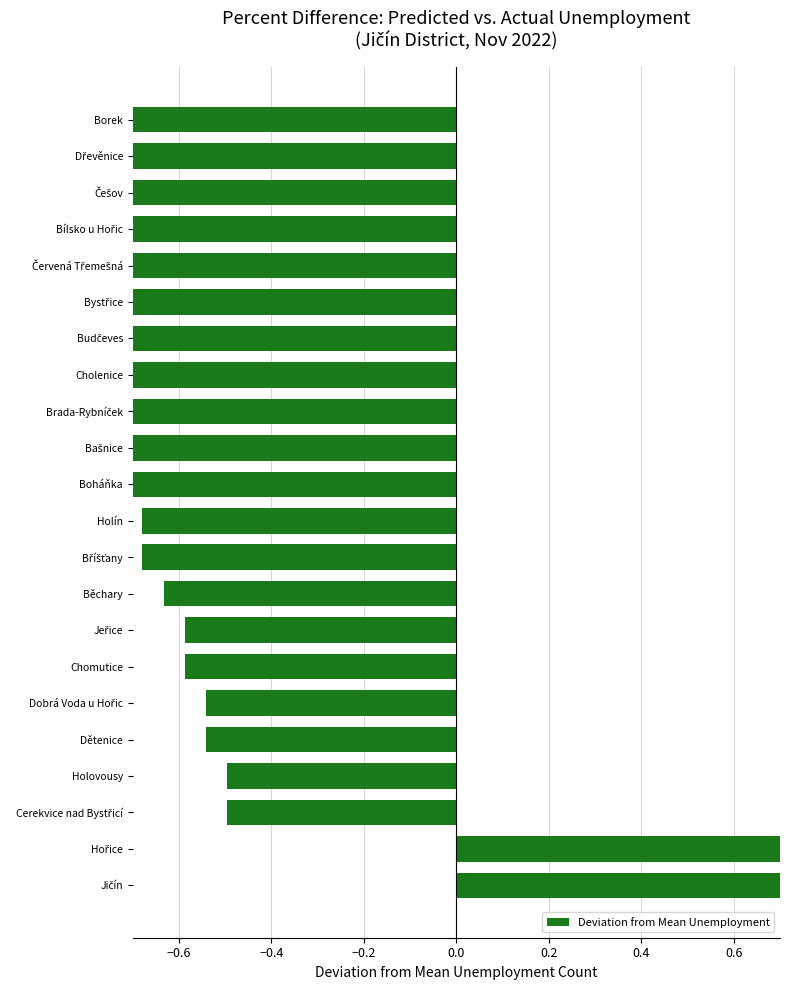

What position from the left is Češov?

20